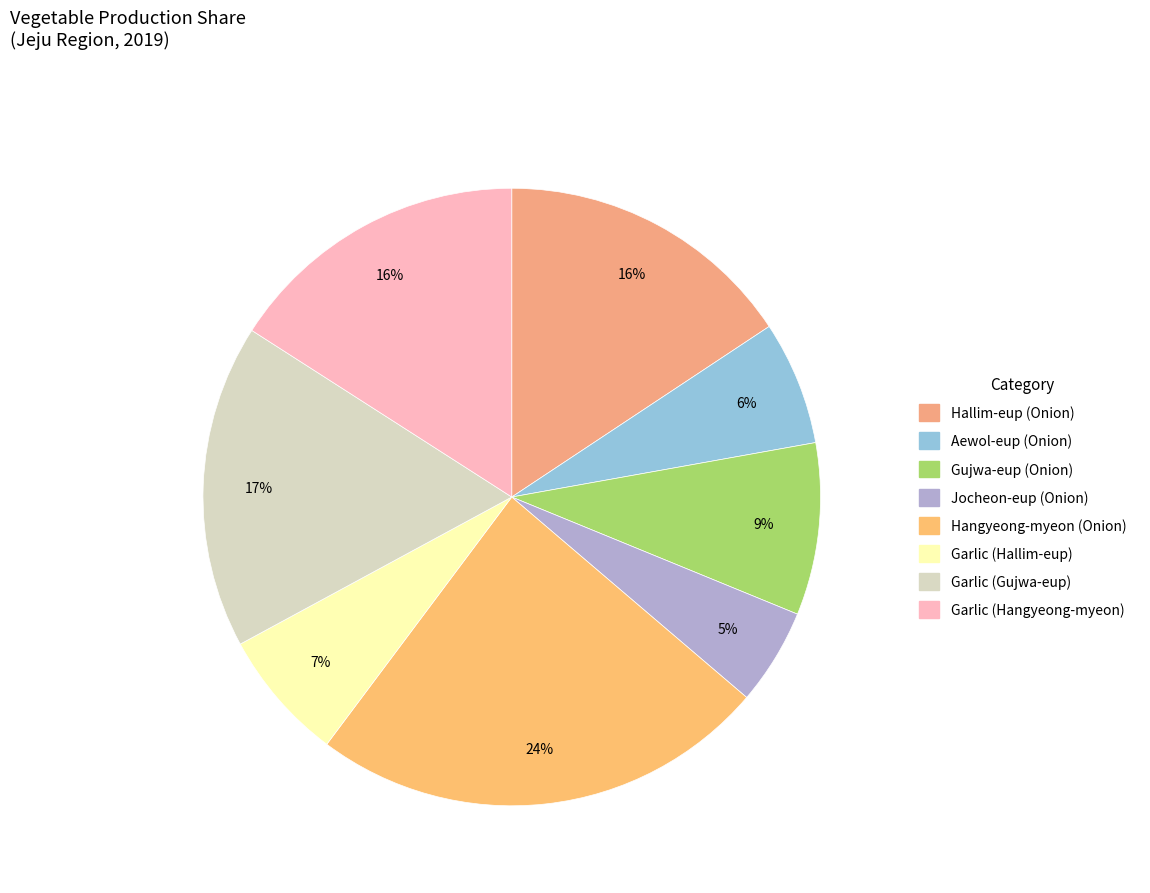

How many segments does this pie chart have?

8